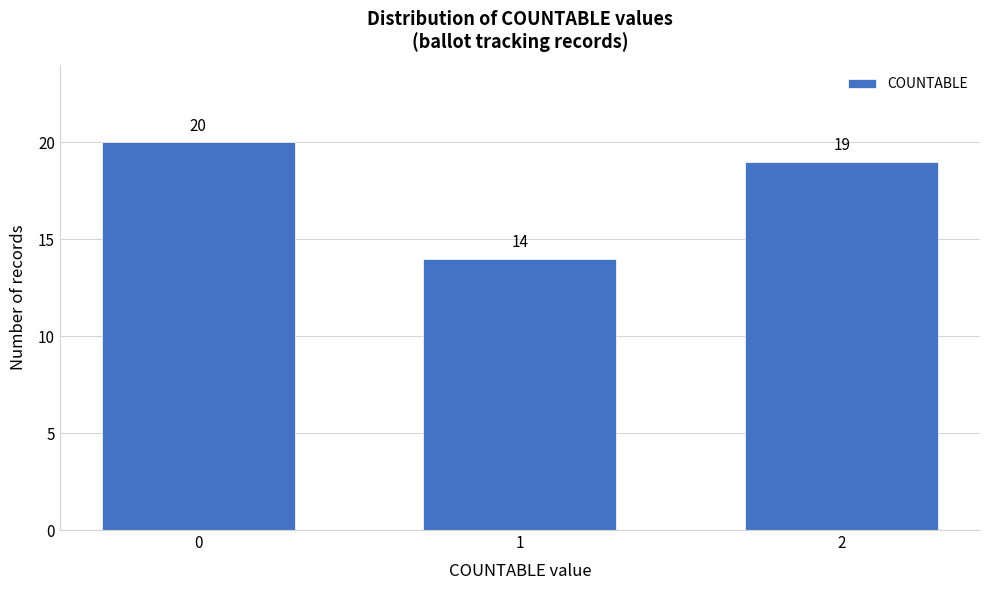

Reading left to right, extract all data points from this chart.

0=20	1=14	2=19